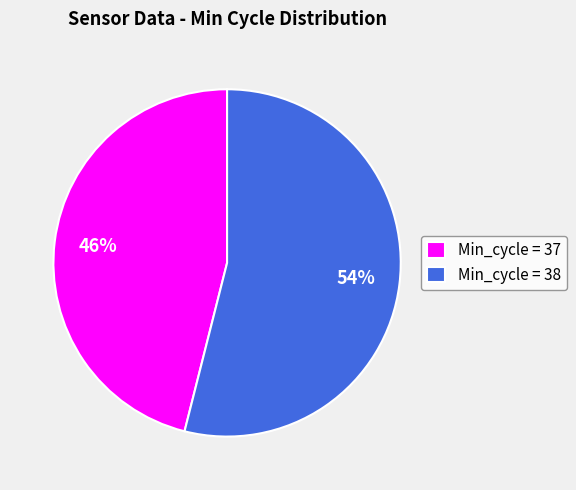

How many segments does this pie chart have?

2